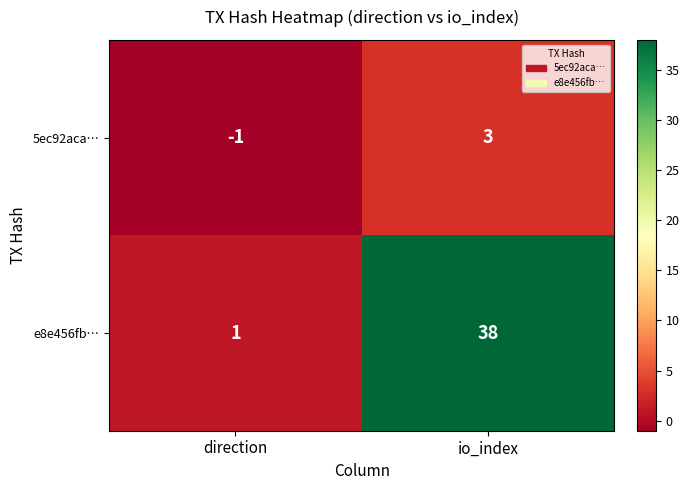

What is the sum of all e8e456fb… values?

39